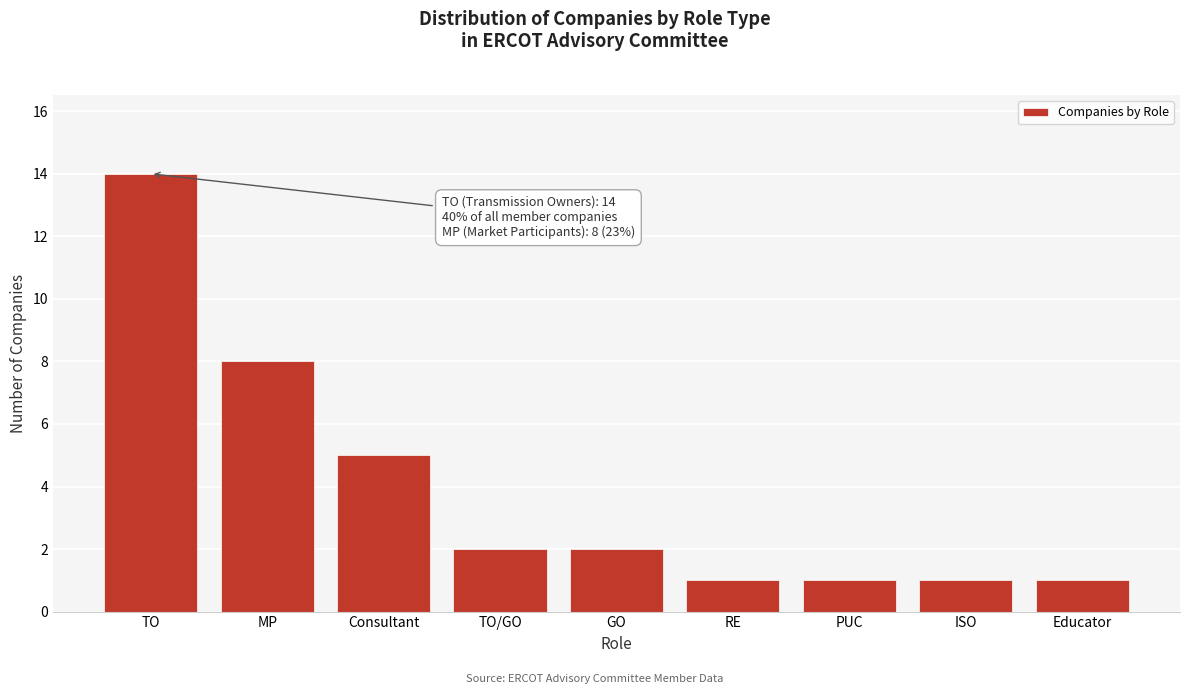

Reading left to right, what are all the values shown in this chart?

14	8	5	2	2	1	1	1	1